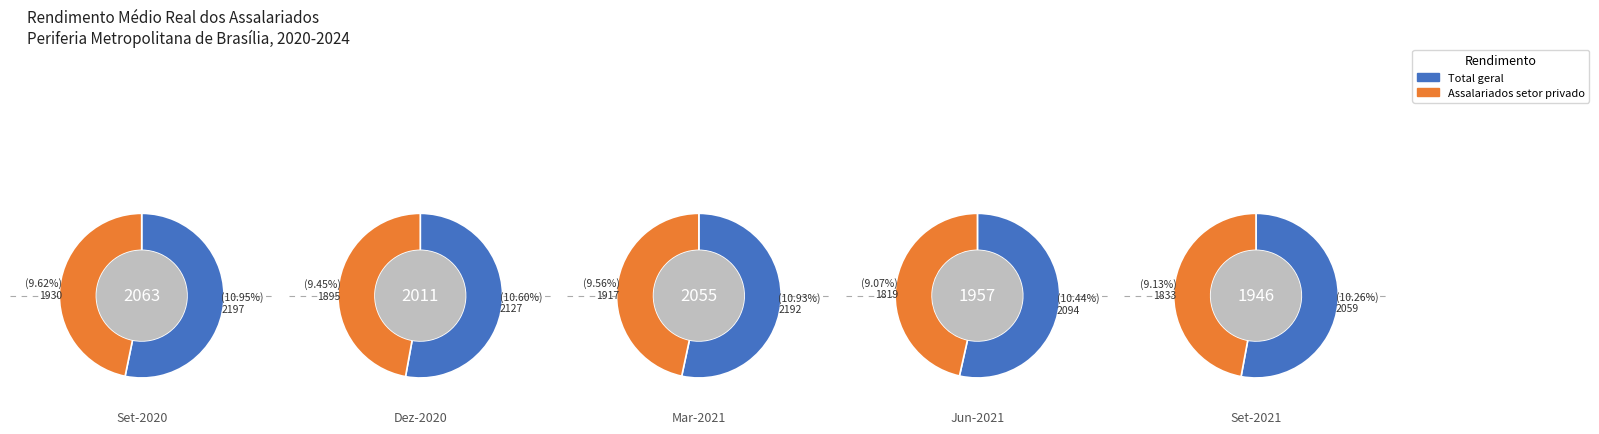

True or false: 8 accounts for 22% of the total.

False